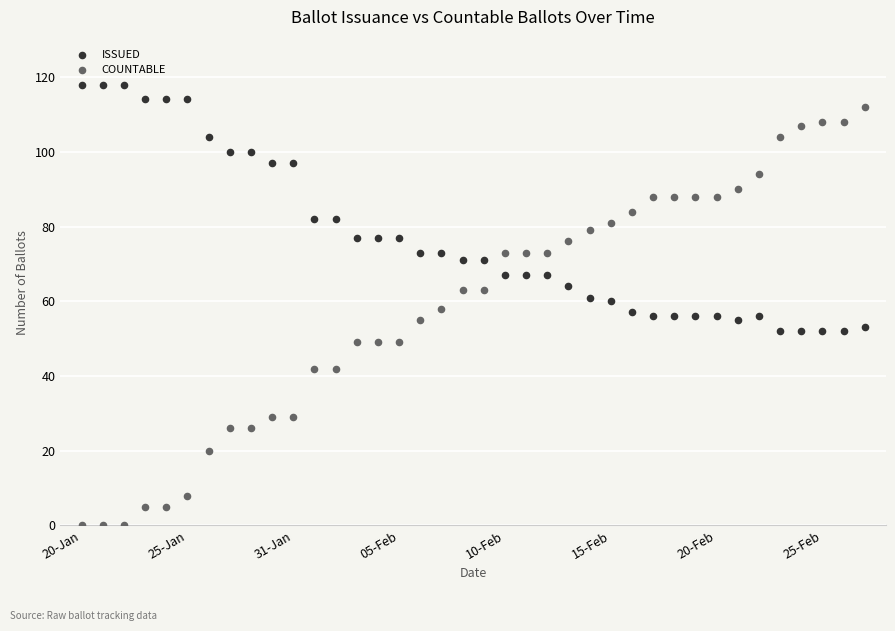

Across all data points, what is the range of Y values (max minus min)?

118